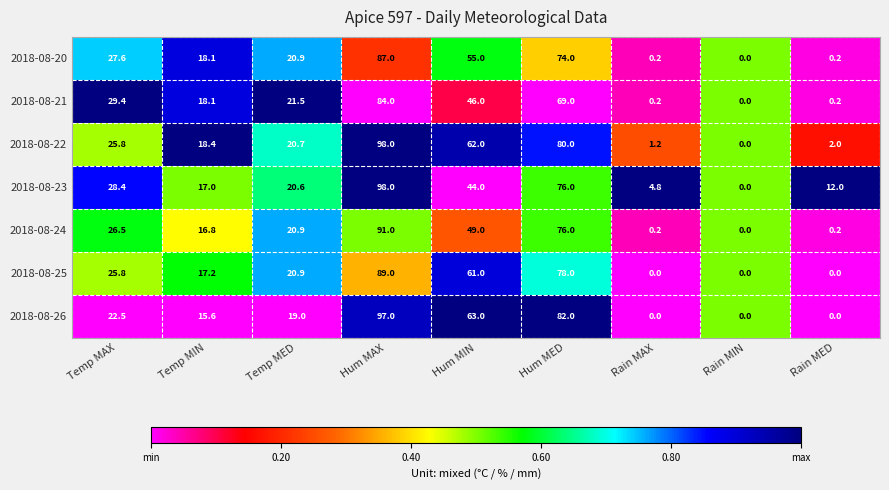

True or false: 2018-08-22 has a value of 0.0 at Rain MIN.

True